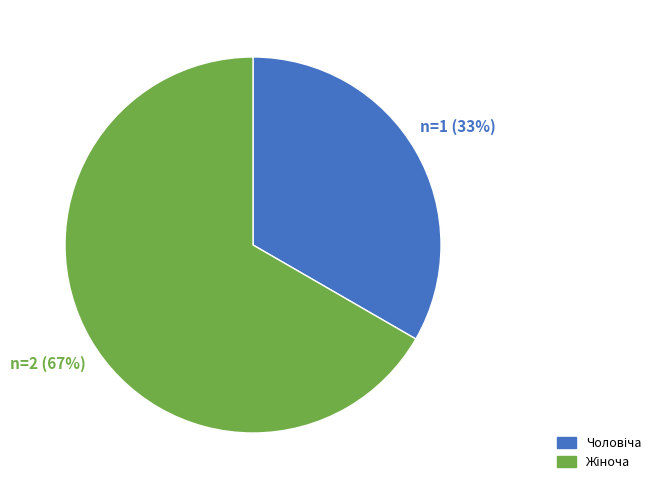

To the nearest percent, what is the average slice percentage?

50%